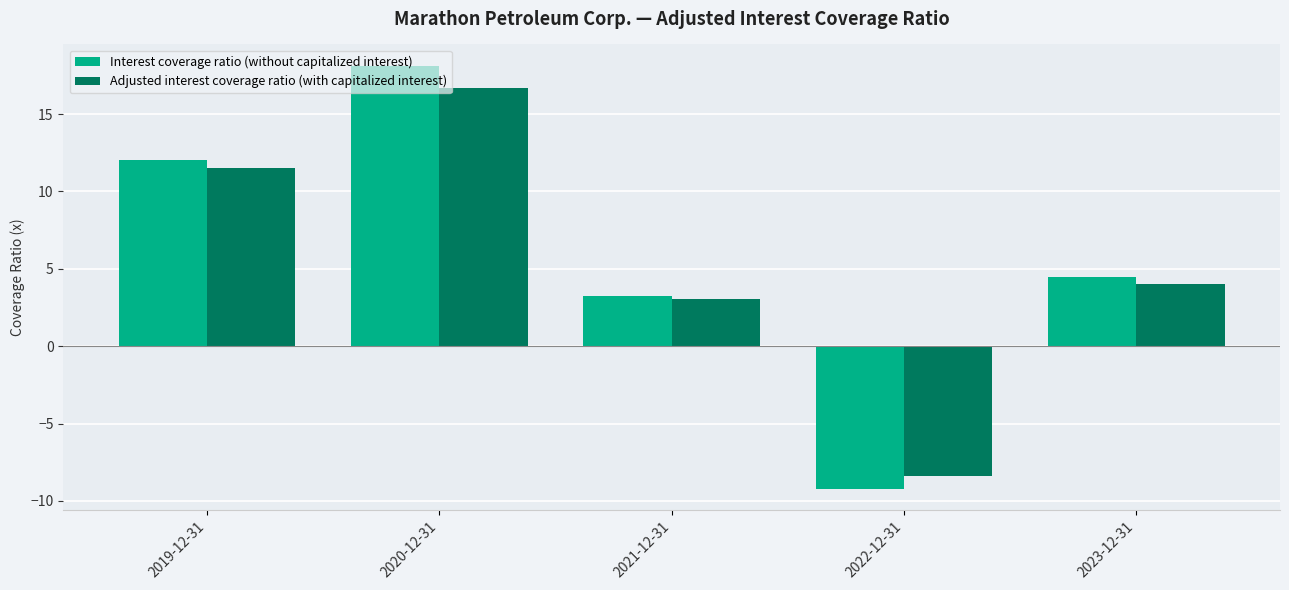

What is the difference between the highest and lowest values at 2023-12-31?

0.5